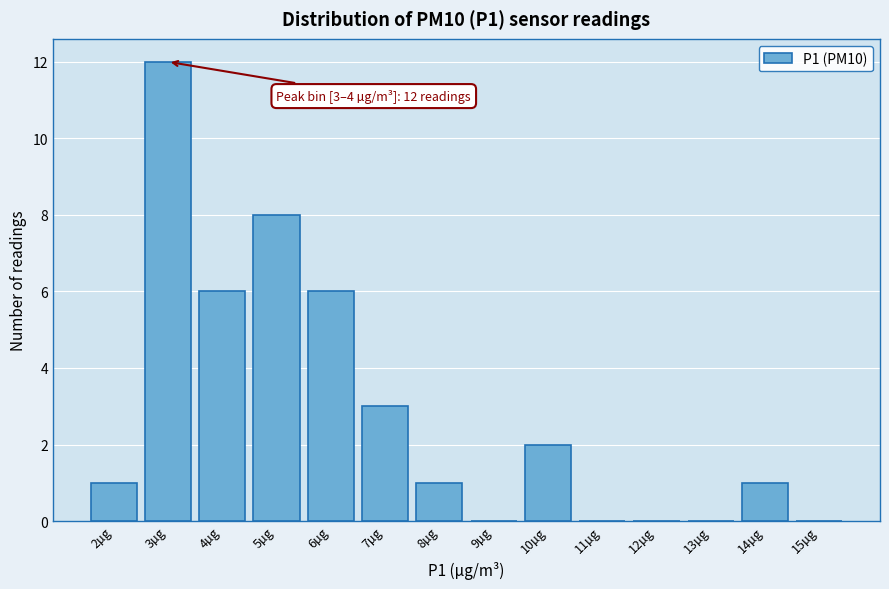

Reading left to right, what are all the values shown in this chart?

2µg=1	3µg=12	4µg=6	5µg=8	6µg=6	7µg=3	8µg=1	9µg=0	10µg=2	11µg=0	12µg=0	13µg=0	14µg=1	15µg=0